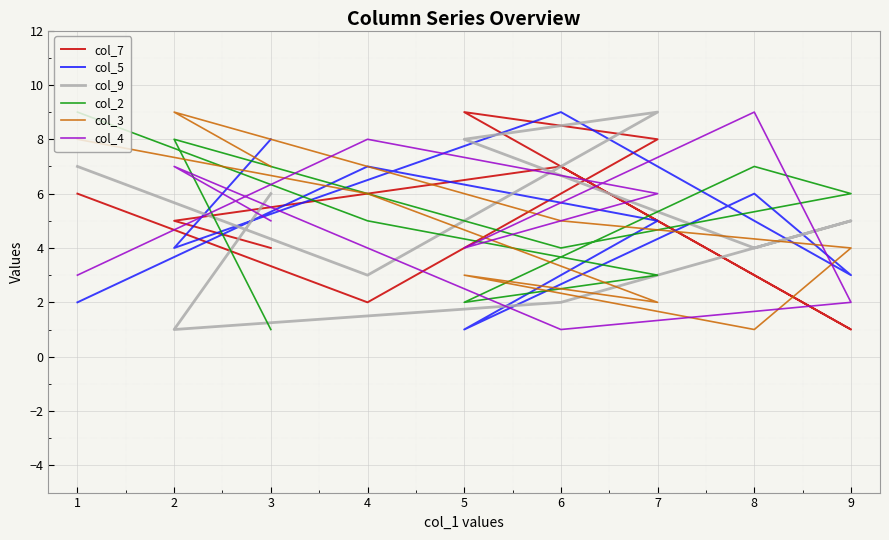

True or false: col_7 has a value of 7 at 3.

False